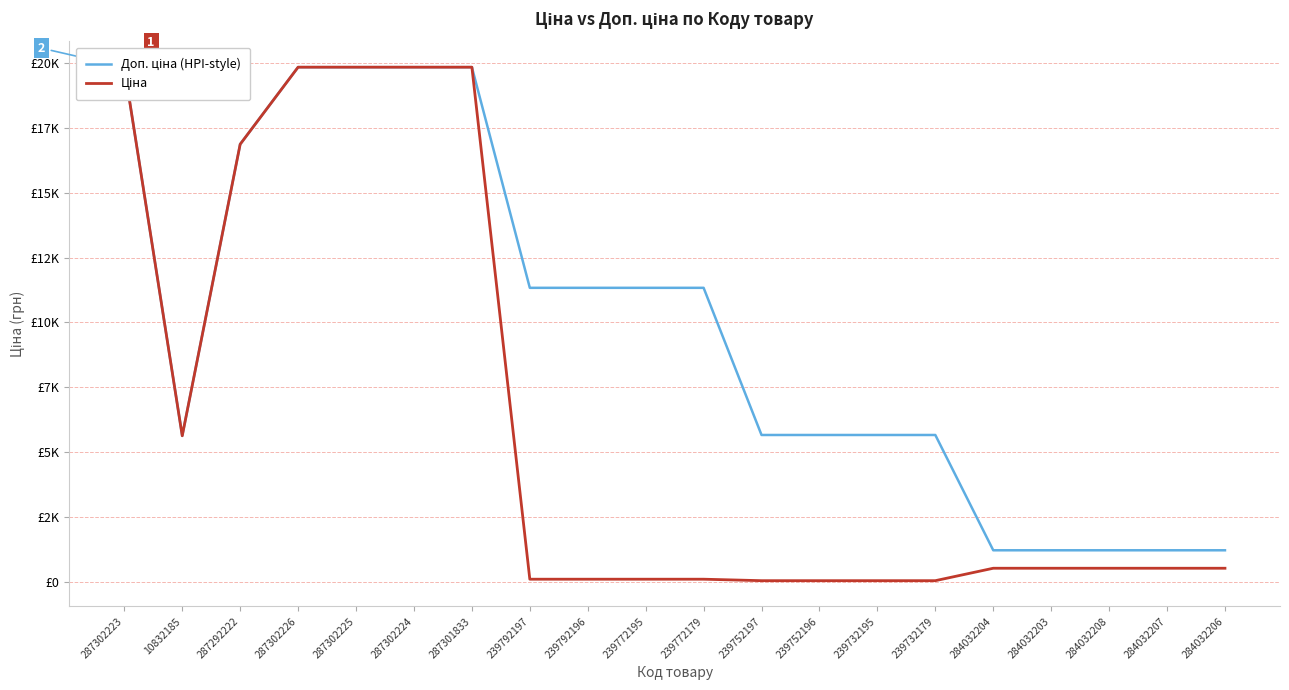

Reading left to right, transcribe all the data shown in this chart.

Доп. ціна (HPI-style): 19831.1	5636.0	16863.2	19831.1	19831.1	19831.1	19831.1	11334.0	11334.0	11334.0	11334.0	5667.0	5667.0	5667.0	5667.0	1227.2	1227.2	1227.2	1227.2	1227.2
Ціна: 19831.1	5636.0	16863.2	19831.1	19831.1	19831.1	19831.1	113.3	113.3	113.3	113.3	56.7	56.7	56.7	56.7	535.4	535.4	535.4	535.4	535.4